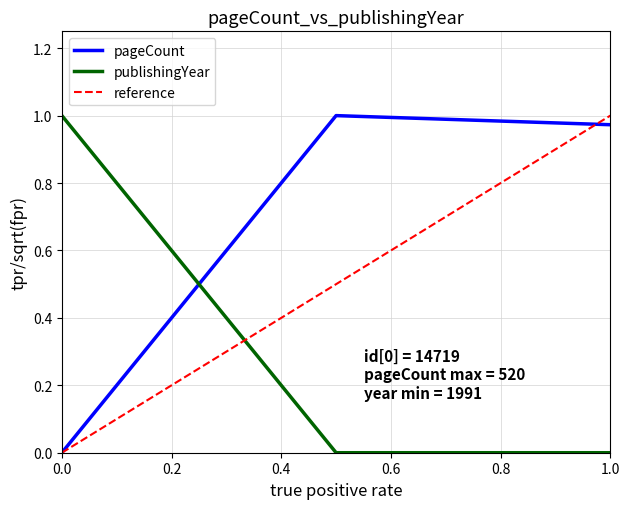

Which series has the largest total across all categories?

pageCount